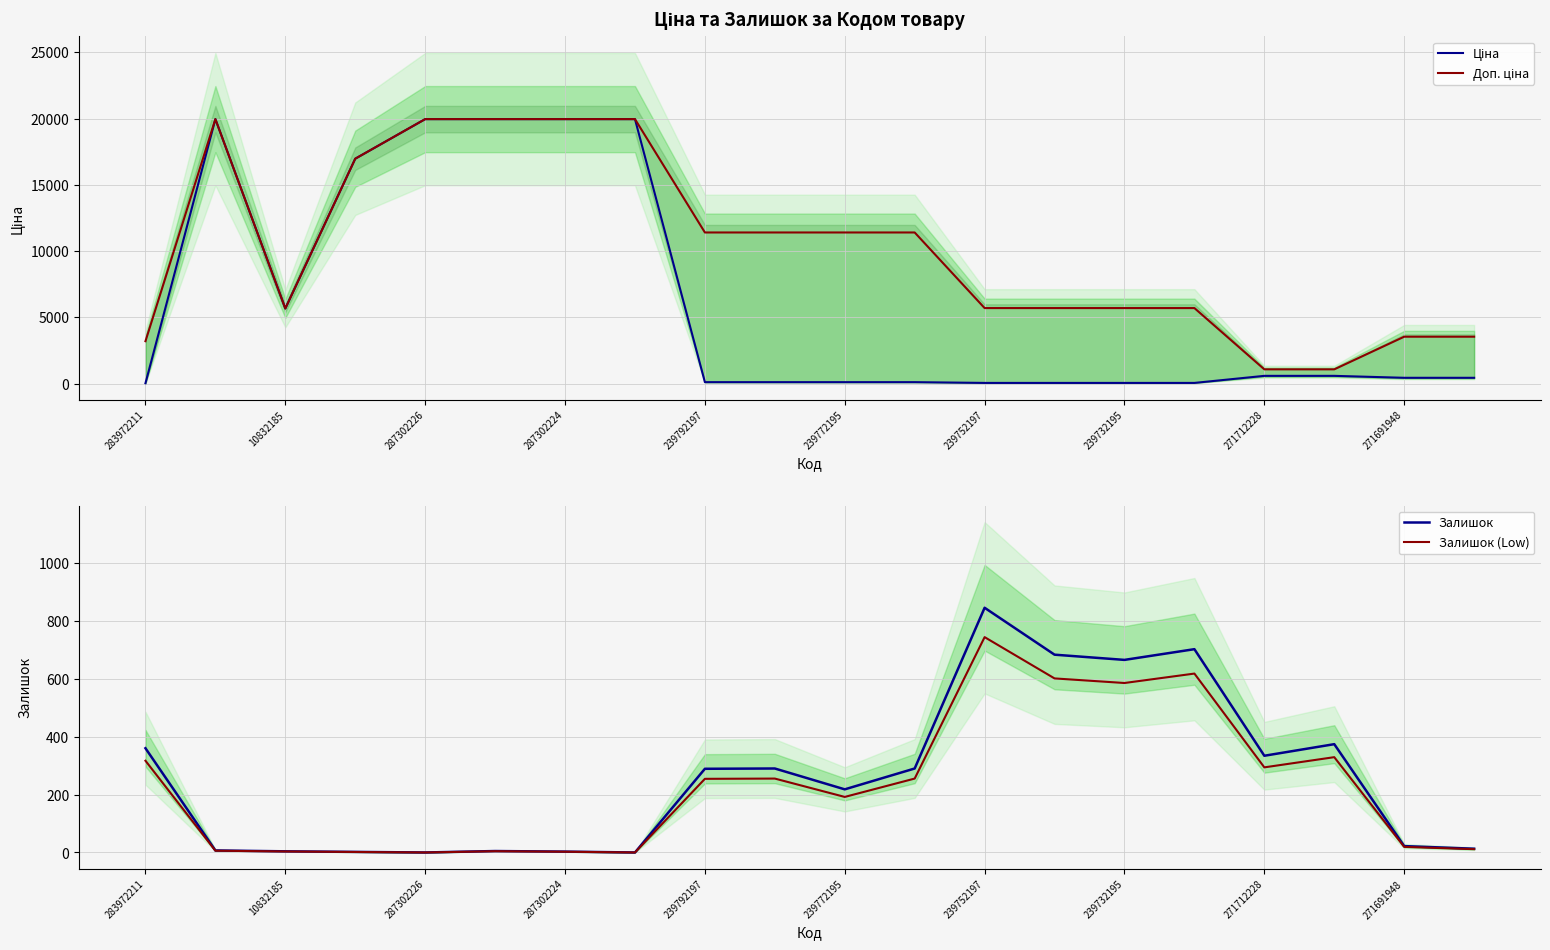

What is the highest value of the Залишок (Low) series?

743.6